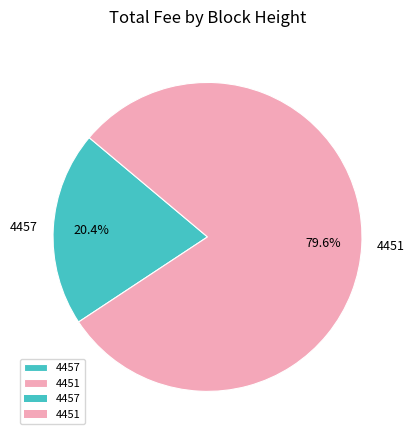

What percentage is NOT represented by 4451?

20.4%